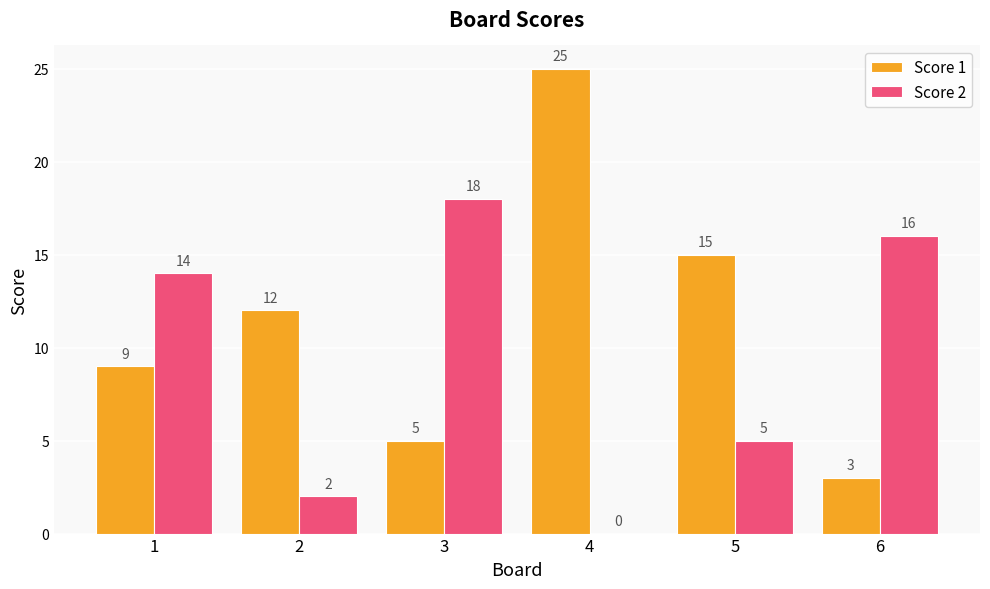

What is the sum of all Score 1 values?

69